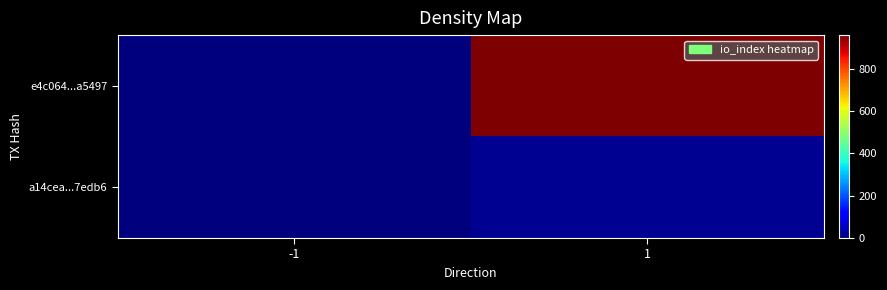

Reading right to left, extract all data points from this chart.

e4c064...a5497: 1=959	-1=-1
a14cea...7edb6: 1=16	-1=1